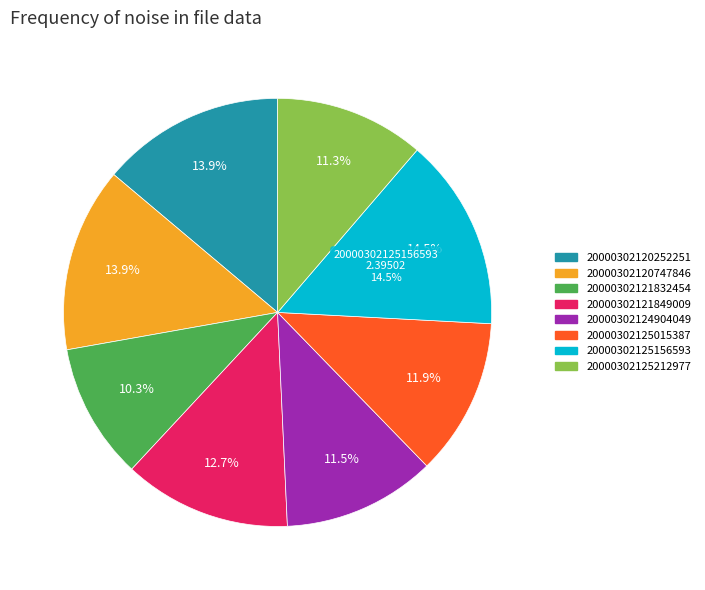

How many slices are in this pie chart?

8